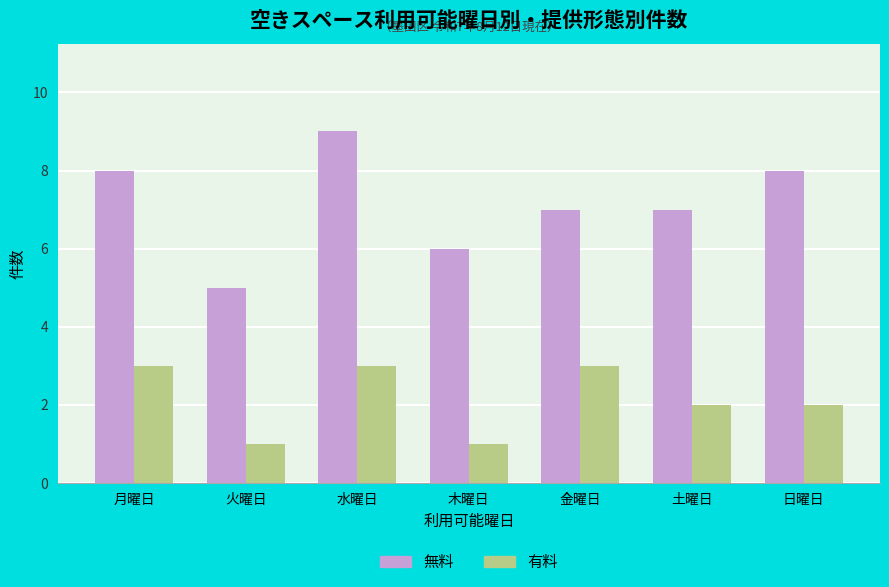

What is the sum of the 有料 values at 火曜日 and 日曜日?

3